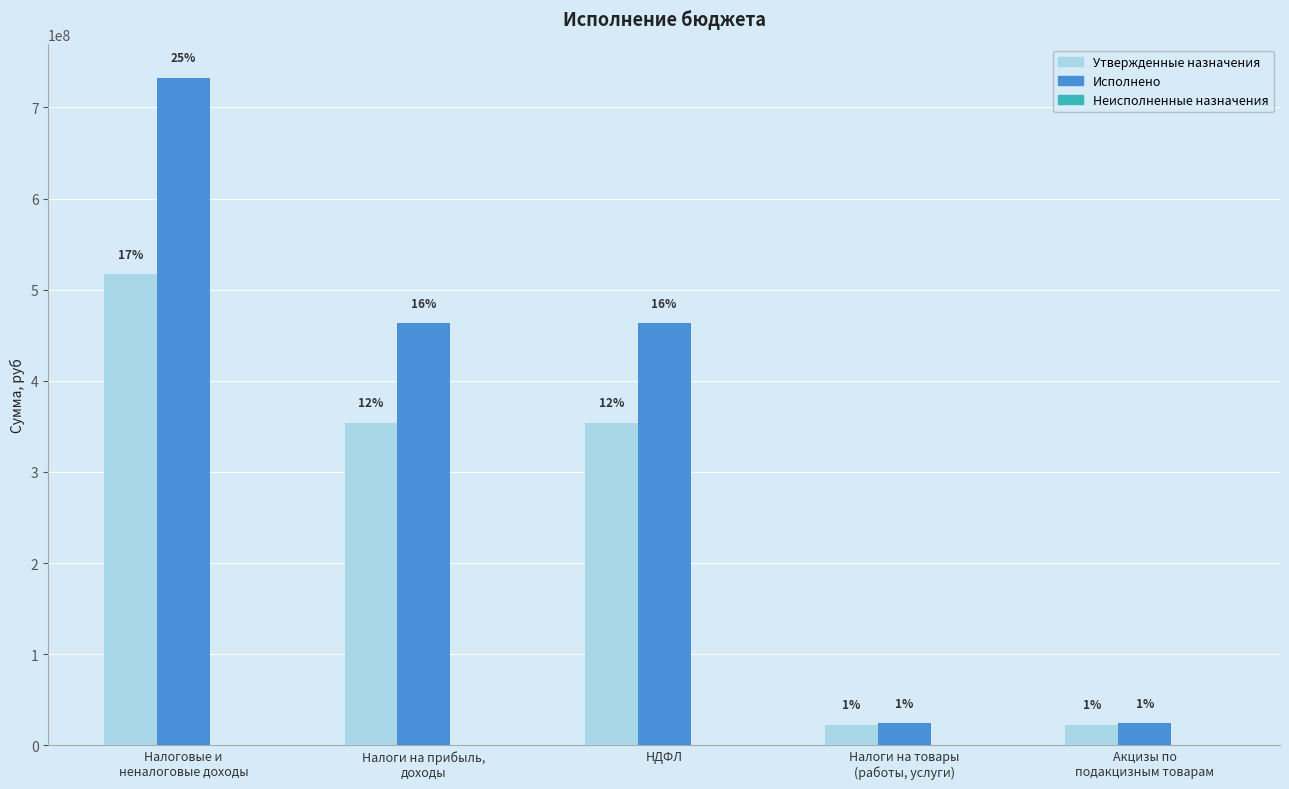

What is the spread (max minus min) of values at Налоги на прибыль,
доходы?

463343083.8